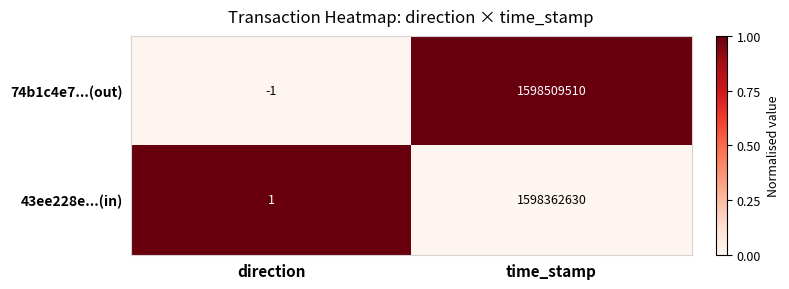

Reading left to right, what are all the values shown in this chart?

74b1c4e7...(out): -1	1598509510
43ee228e...(in): 1	1598362630